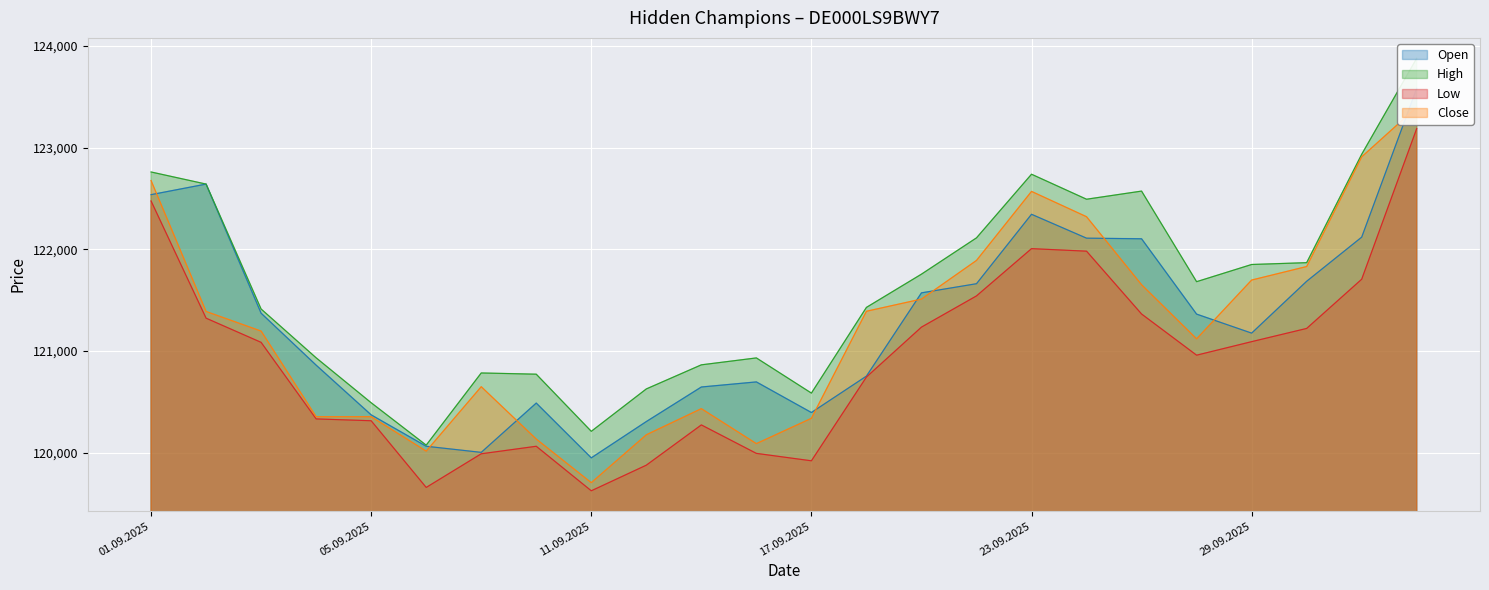

Reading left to right, list all the values displayed in this chart.

Open: 01.09.2025=122538	02.09.2025=122642	03.09.2025=121372	04.09.2025=120861	05.09.2025=120372	08.09.2025=120063	09.09.2025=120003	10.09.2025=120488	11.09.2025=119949	12.09.2025=120306	15.09.2025=120646	16.09.2025=120696	17.09.2025=120395	18.09.2025=120753	19.09.2025=121572	22.09.2025=121662	23.09.2025=122345	24.09.2025=122110	25.09.2025=122104	26.09.2025=121363	29.09.2025=121176	30.09.2025=121686	01.10.2025=122120	02.10.2025=123584
High: 01.09.2025=122761	02.09.2025=122642	03.09.2025=121413	04.09.2025=120933	05.09.2025=120491	08.09.2025=120074	09.09.2025=120784	10.09.2025=120772	11.09.2025=120210	12.09.2025=120627	15.09.2025=120864	16.09.2025=120932	17.09.2025=120586	18.09.2025=121429	19.09.2025=121756	22.09.2025=122113	23.09.2025=122739	24.09.2025=122493	25.09.2025=122573	26.09.2025=121682	29.09.2025=121851	30.09.2025=121869	01.10.2025=122935	02.10.2025=123880
Low: 01.09.2025=122476	02.09.2025=121323	03.09.2025=121085	04.09.2025=120332	05.09.2025=120314	08.09.2025=119658	09.09.2025=119989	10.09.2025=120063	11.09.2025=119625	12.09.2025=119877	15.09.2025=120273	16.09.2025=119993	17.09.2025=119920	18.09.2025=120744	19.09.2025=121235	22.09.2025=121542	23.09.2025=122007	24.09.2025=121982	25.09.2025=121364	26.09.2025=120959	29.09.2025=121092	30.09.2025=121222	01.10.2025=121706	02.10.2025=123188
Close: 01.09.2025=122677	02.09.2025=121389	03.09.2025=121196	04.09.2025=120354	05.09.2025=120354	08.09.2025=120015	09.09.2025=120649	10.09.2025=120134	11.09.2025=119705	12.09.2025=120176	15.09.2025=120433	16.09.2025=120089	17.09.2025=120338	18.09.2025=121391	19.09.2025=121511	22.09.2025=121891	23.09.2025=122570	24.09.2025=122321	25.09.2025=121652	26.09.2025=121120	29.09.2025=121698	30.09.2025=121831	01.10.2025=122910	02.10.2025=123398